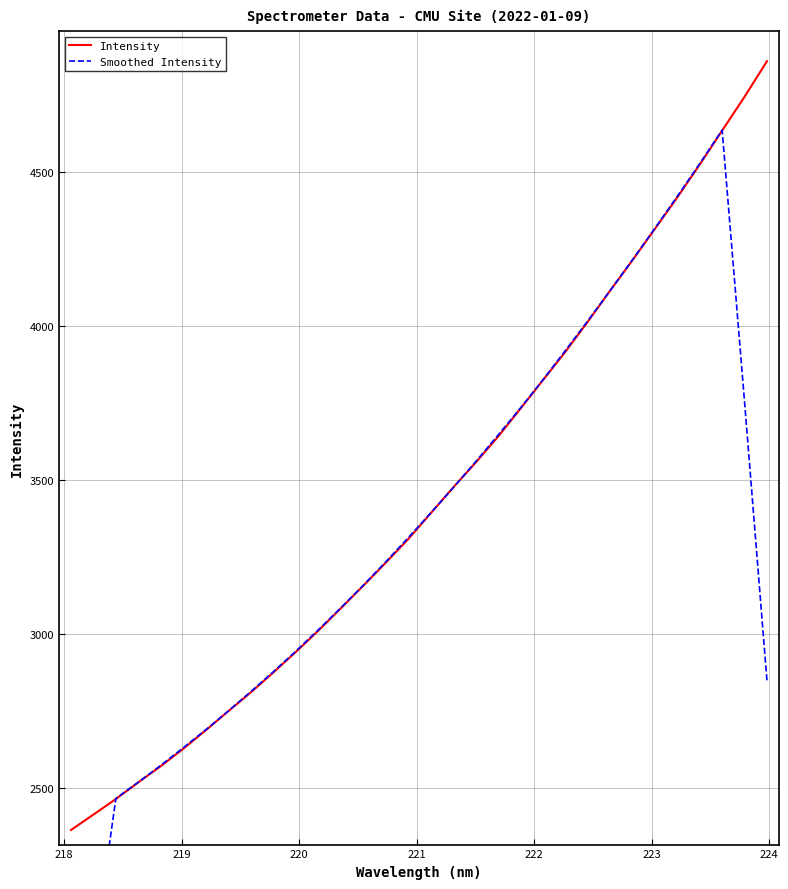

What is the lowest value of the Intensity series?

2363.6